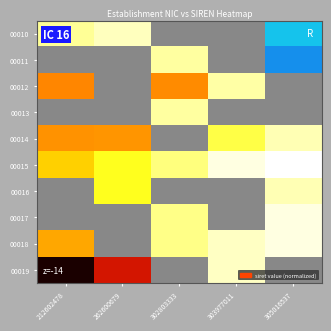

What is the difference between the highest and lowest values at 305016537?

0.3